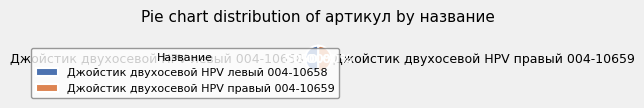

Combined, do Джойстик двухосевой HPV правый 004-10659 and Джойстик двухосевой HPV левый 004-10658 account for over 50%?

Yes